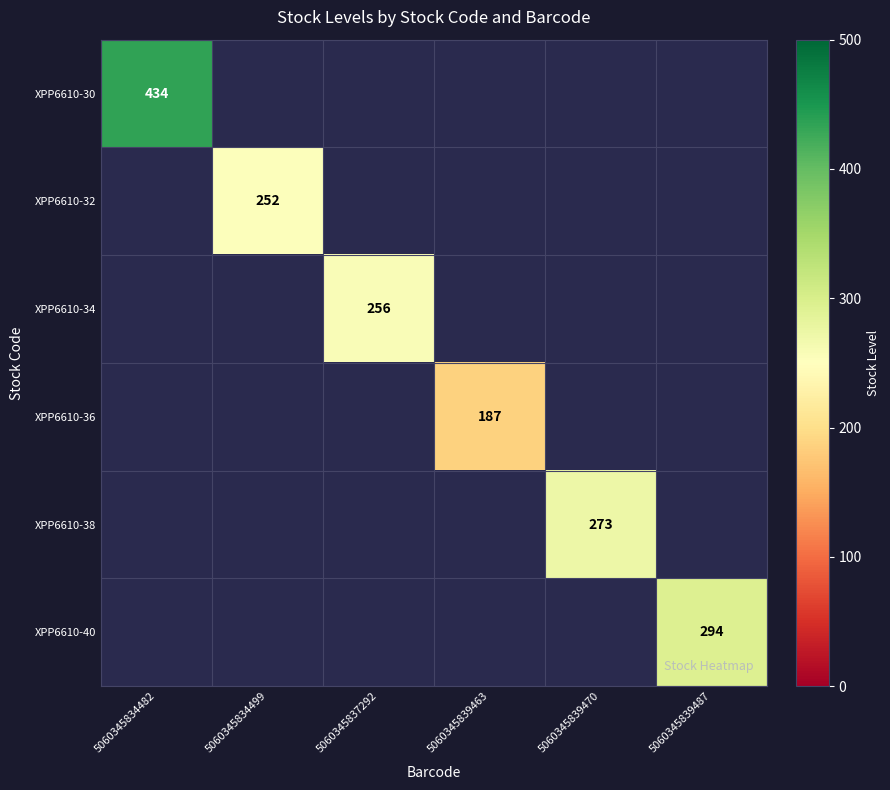

Count the number of data series in this chart.

6